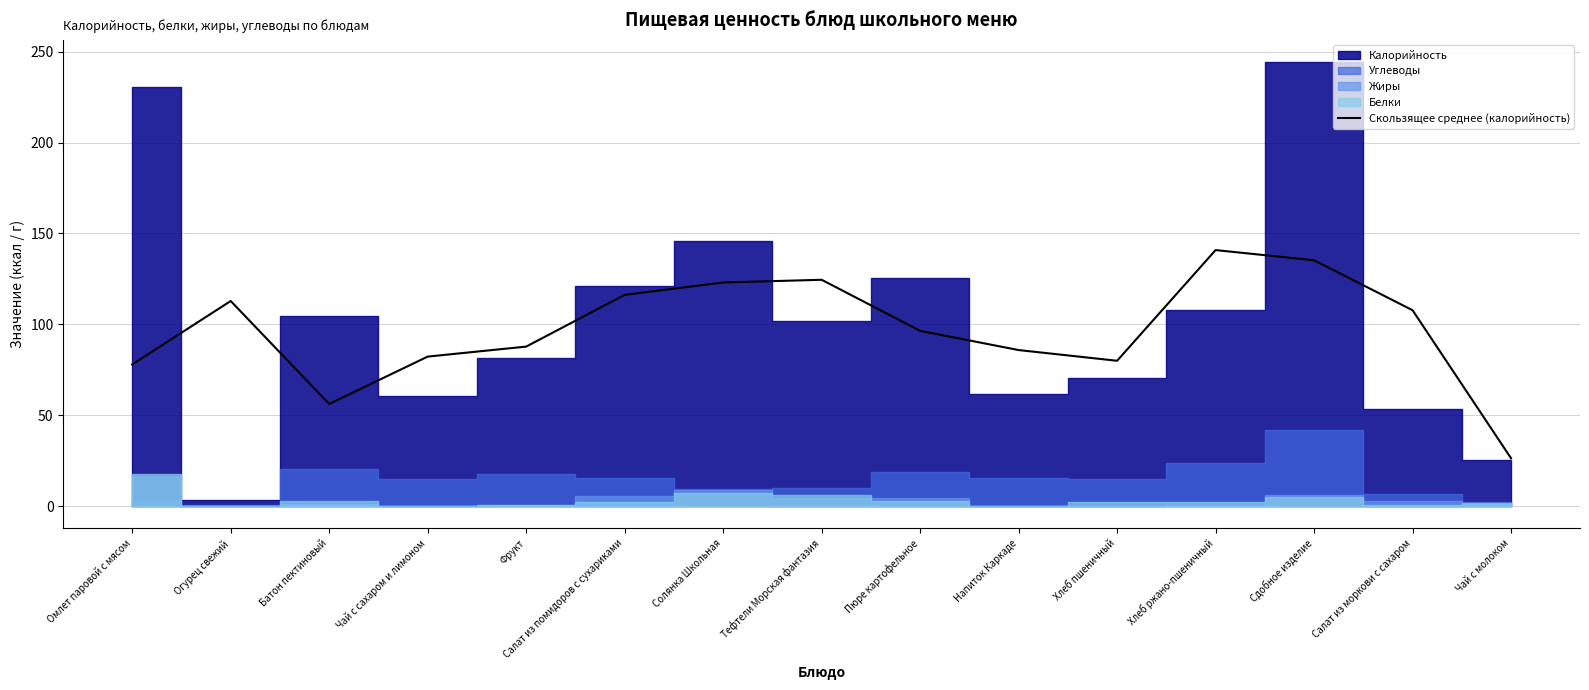

Which category has the lowest value in the Скользящее среднее (калорийность) series?

Чай с молоком